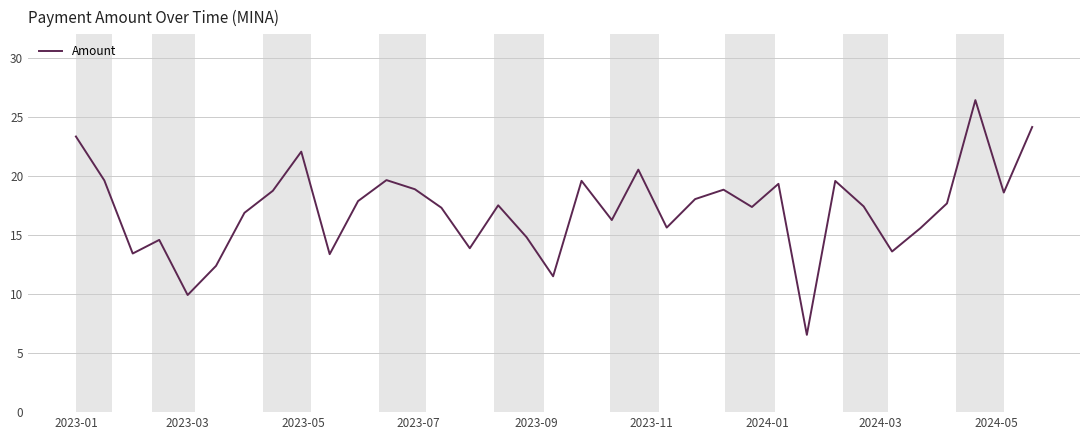

What is the difference between the maximum and minimum values?

19.9